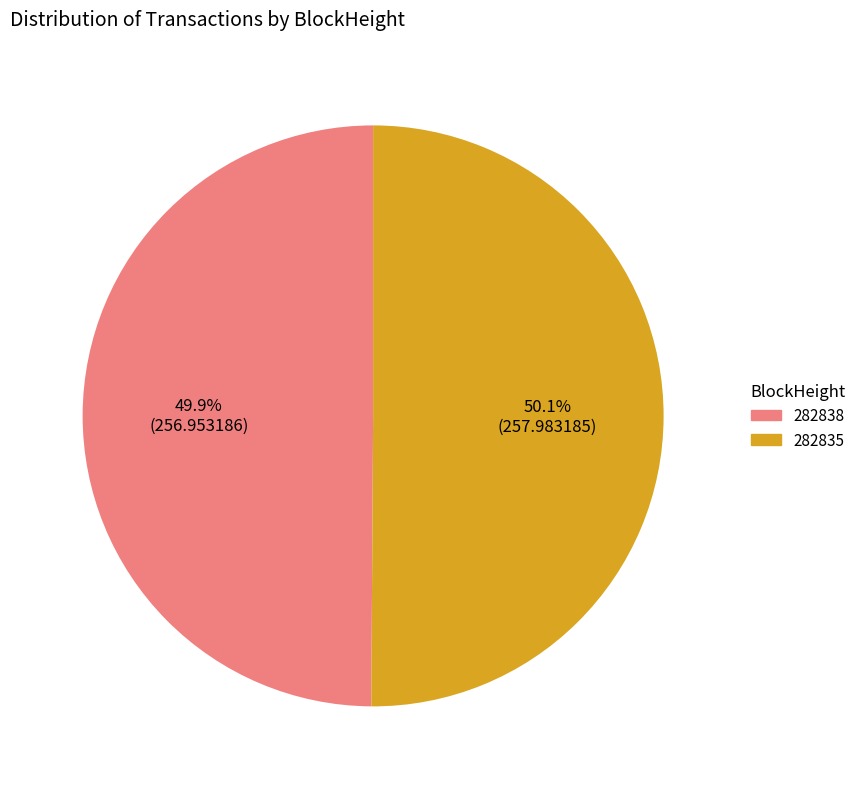

How much of the chart is everything except 282838?

50.1%